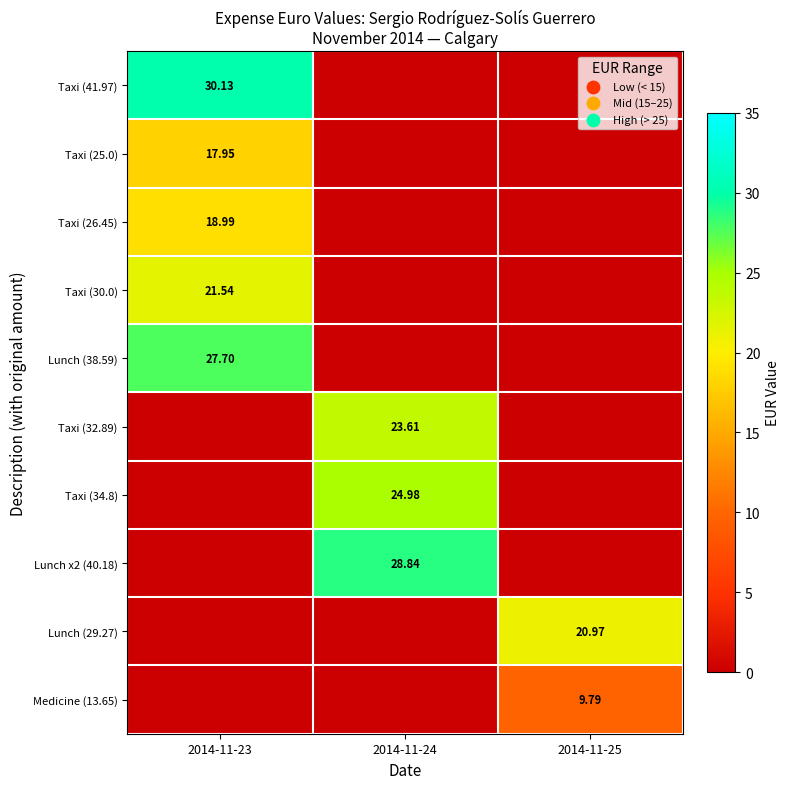

Which series has the widest spread of values?

Taxi (41.97)